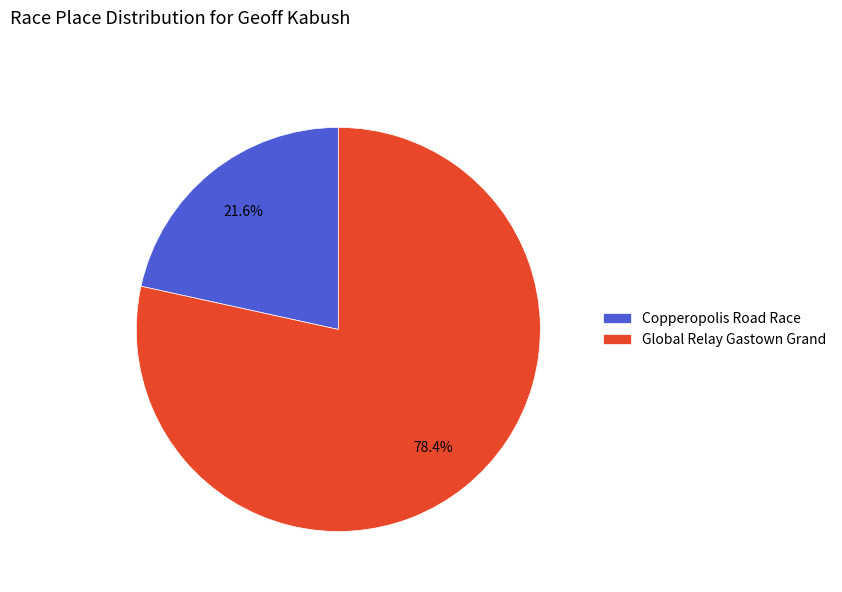

Is the sum of Global Relay Gastown Grand and Copperopolis Road Race greater than half?

Yes